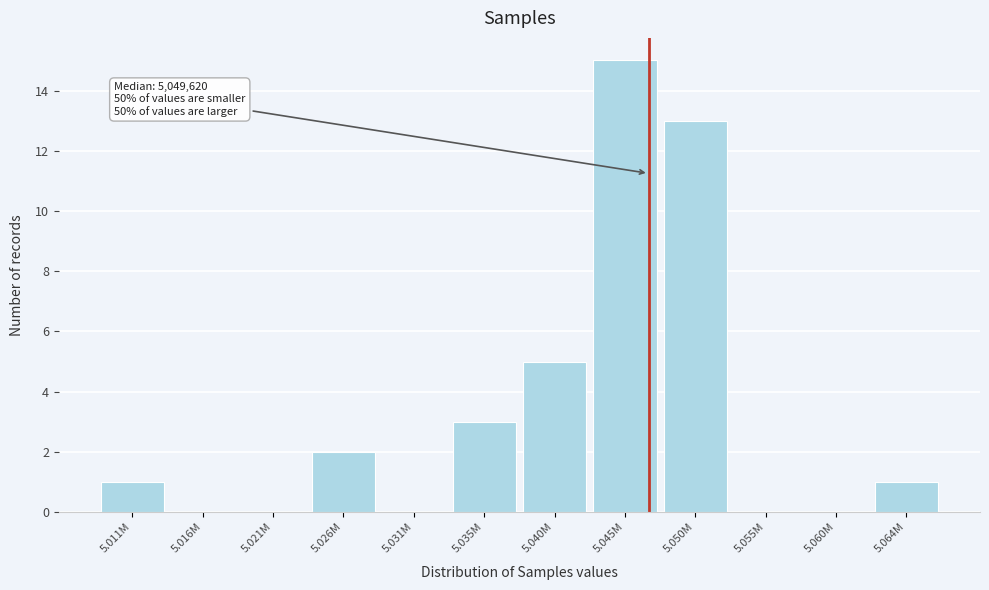

Reading left to right, transcribe all the data shown in this chart.

5.011M=1	5.016M=0	5.021M=0	5.026M=2	5.031M=0	5.035M=3	5.040M=5	5.045M=15	5.050M=13	5.055M=0	5.060M=0	5.064M=1